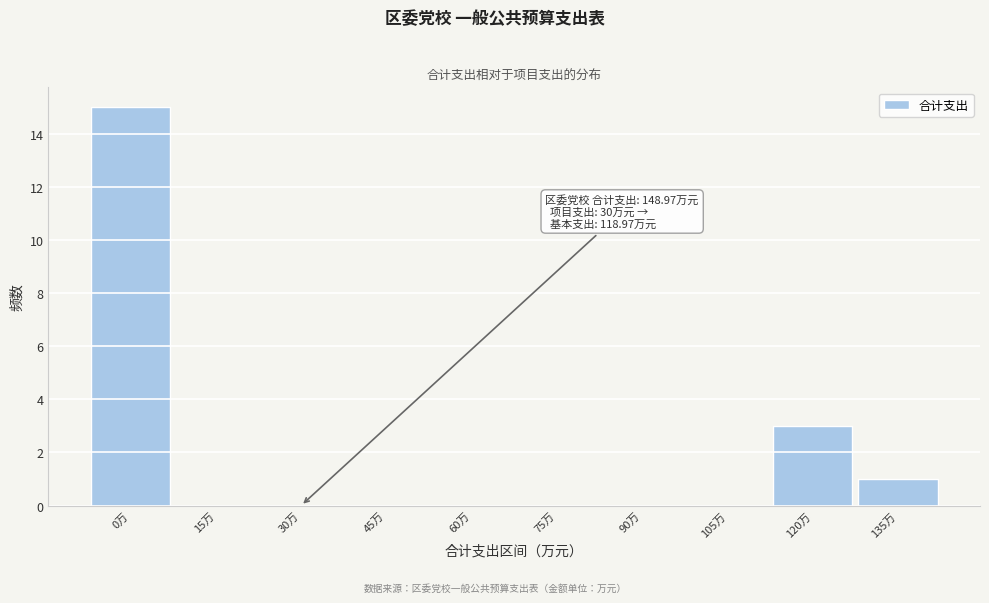

Reading right to left, transcribe all the data shown in this chart.

135万=1	120万=3	105万=0	90万=0	75万=0	60万=0	45万=0	30万=0	15万=0	0万=15